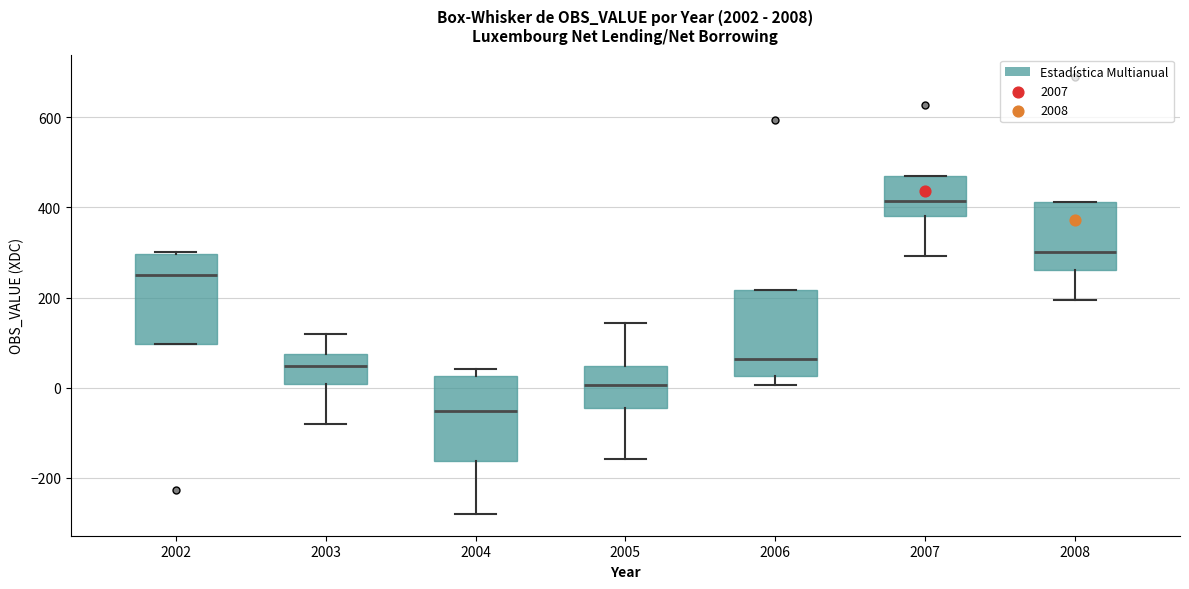

Which box's median line is the lowest?

2004